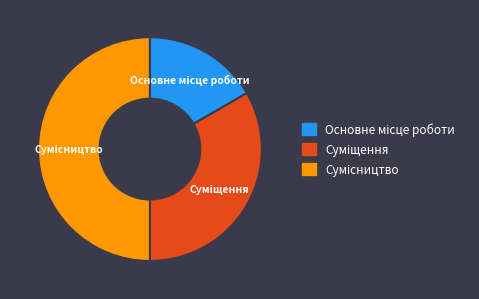

What is the total percentage of Сумісництво and Основне місце роботи?

66.7%